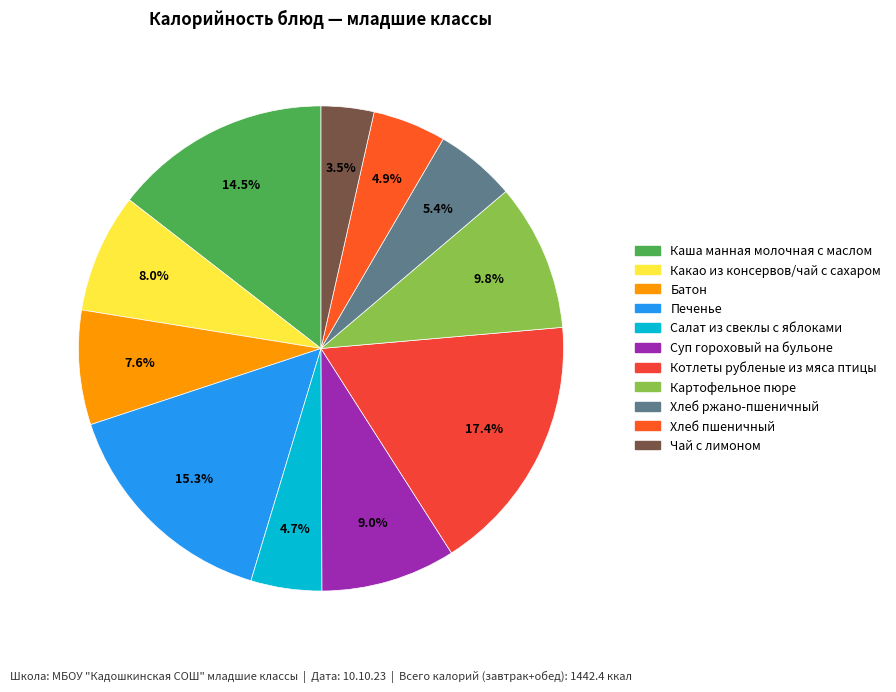

How many segments does this pie chart have?

11